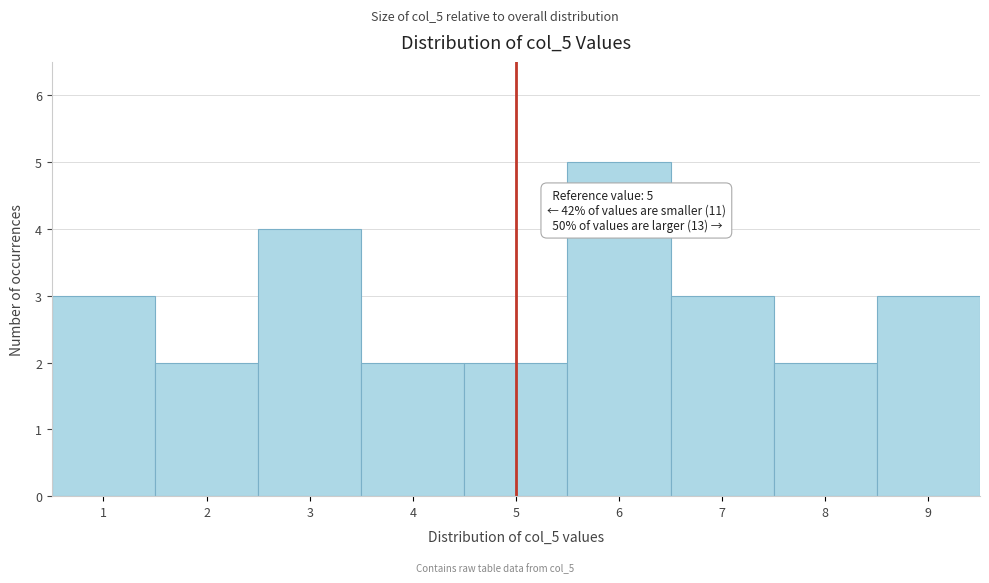

Which range on the x-axis has the tallest bar?

5.5 to 6.5